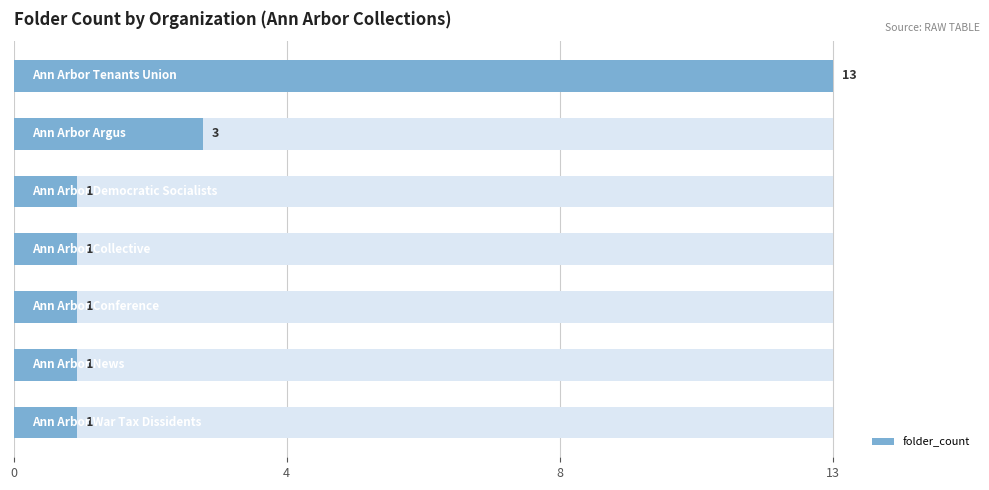

True or false: the data shows 1 at 4.

True